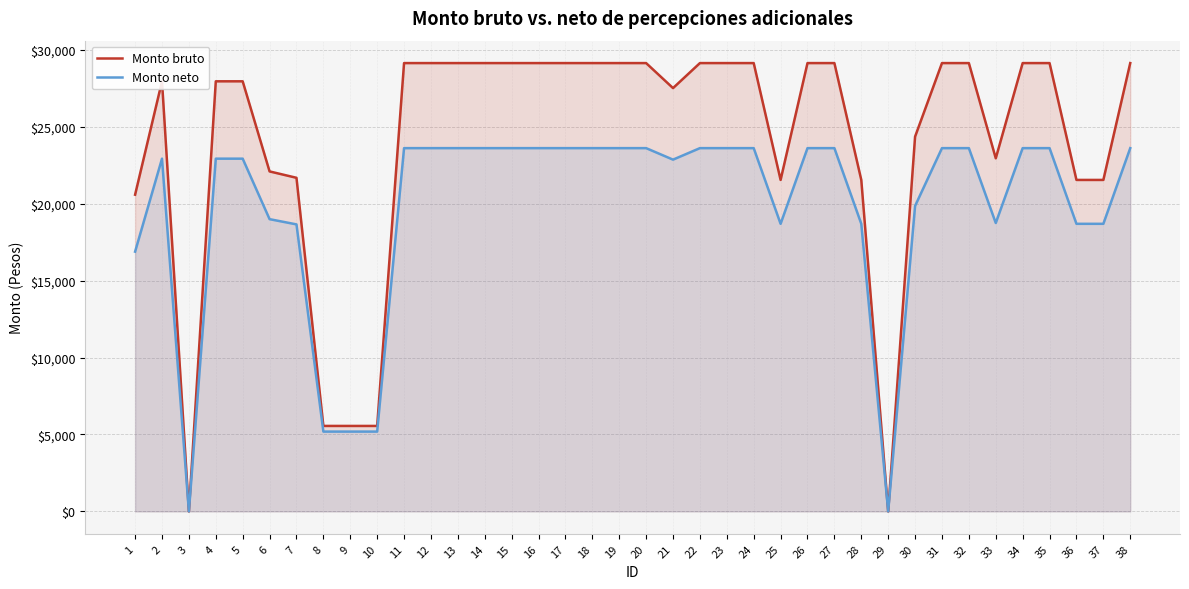

Is it true that Monto neto equals 23605.8 at 12?

True